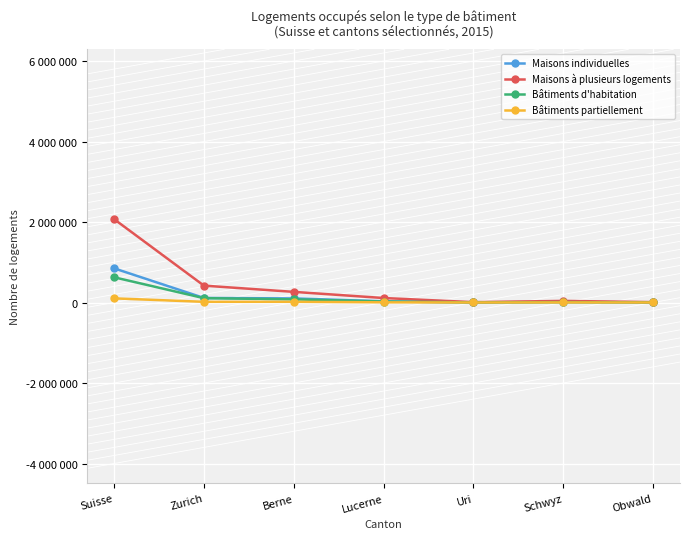

What are all the series names shown in the legend?

Maisons individuelles, Maisons à plusieurs logements, Bâtiments d'habitation, Bâtiments partiellement